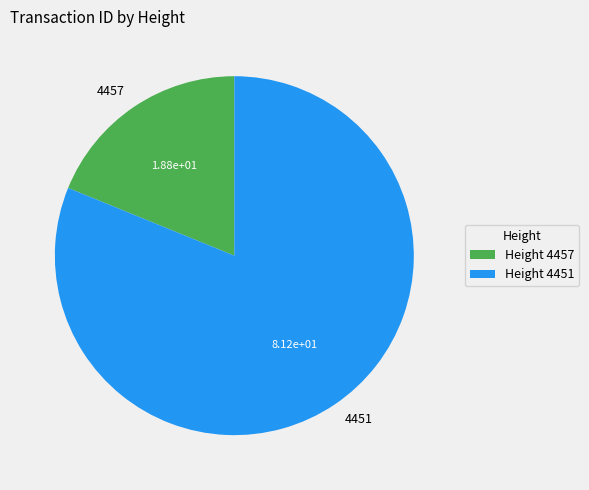

Does 4457 account for over 50% of the chart?

No